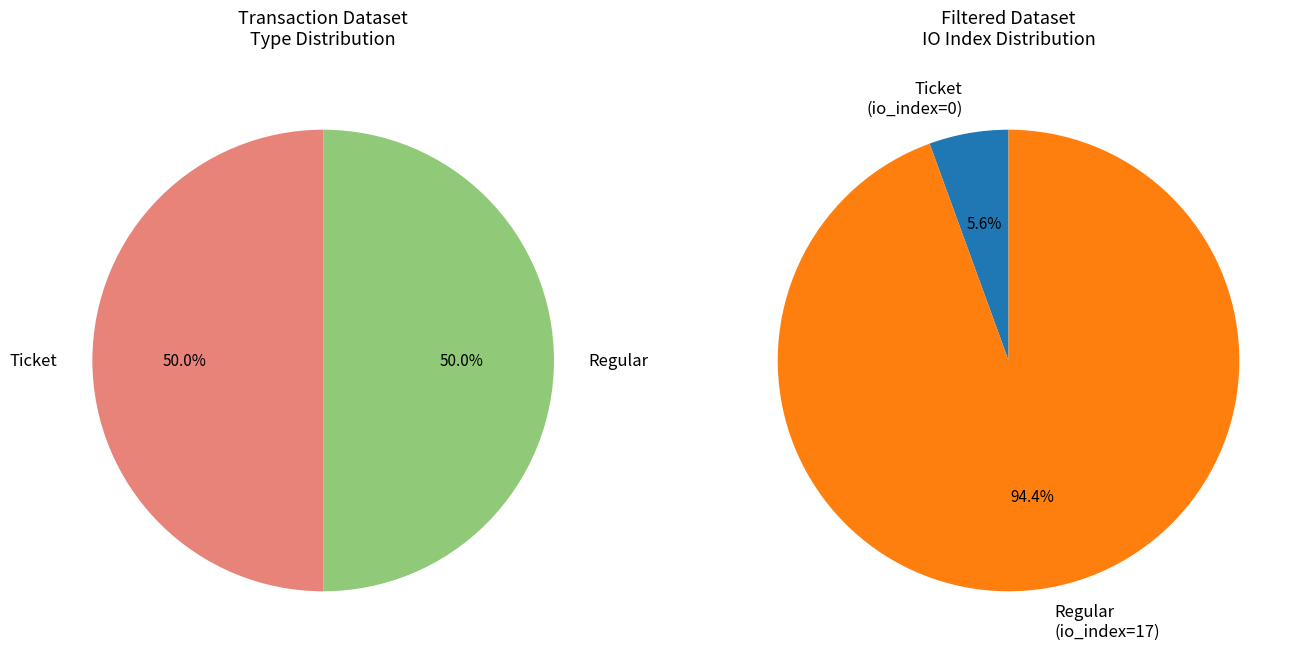

Which slice is the smallest?

Ticket (io_index=0)